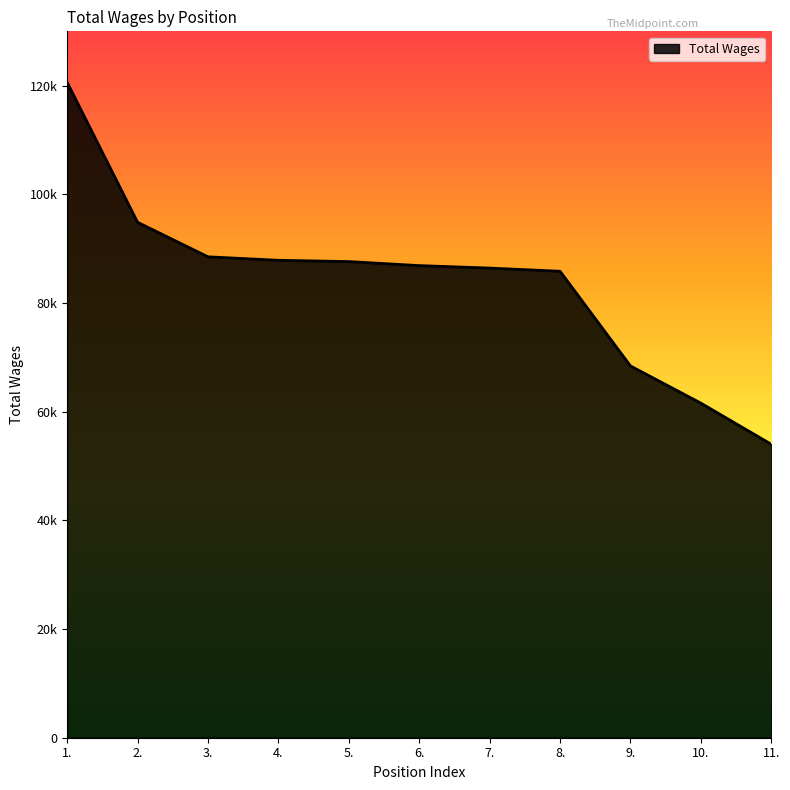

Is this an area chart (filled region under the line)?

Yes